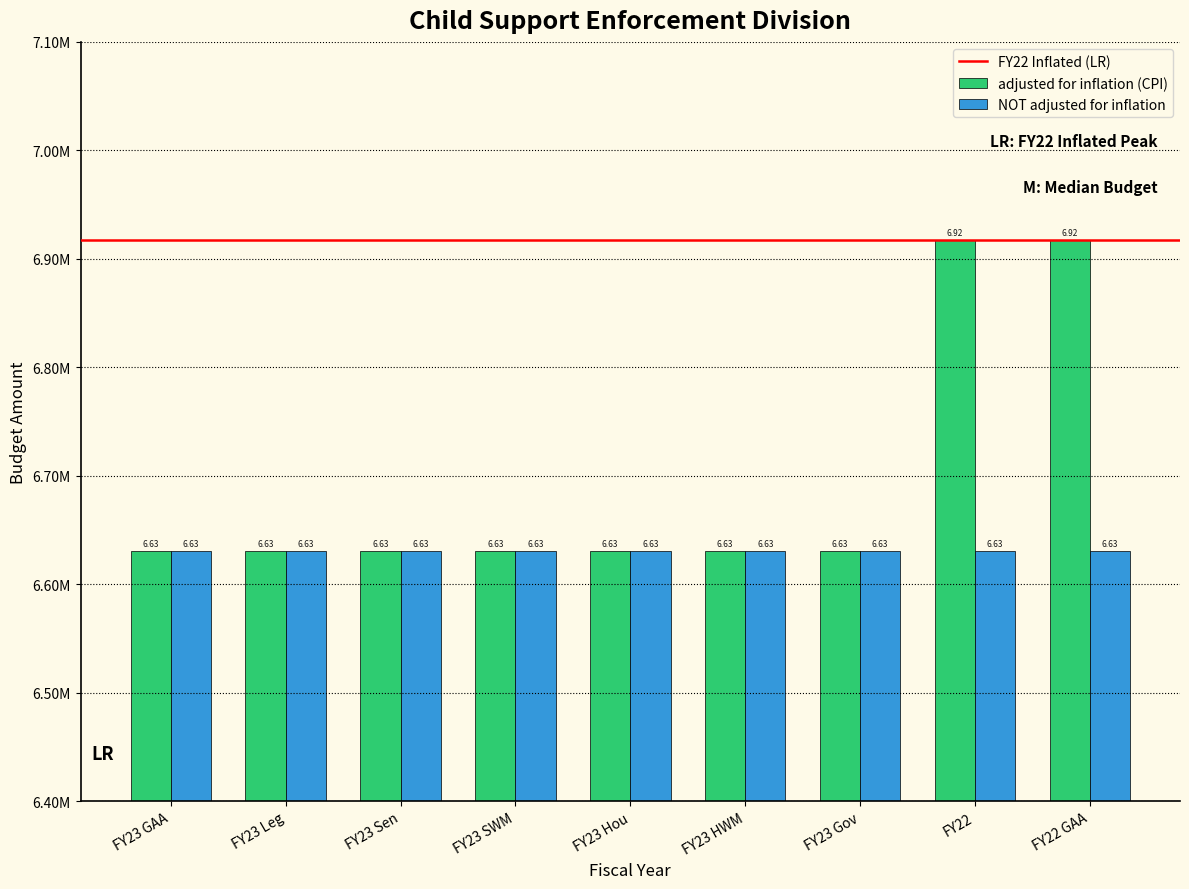

Does the chart contain stacked bars?

No